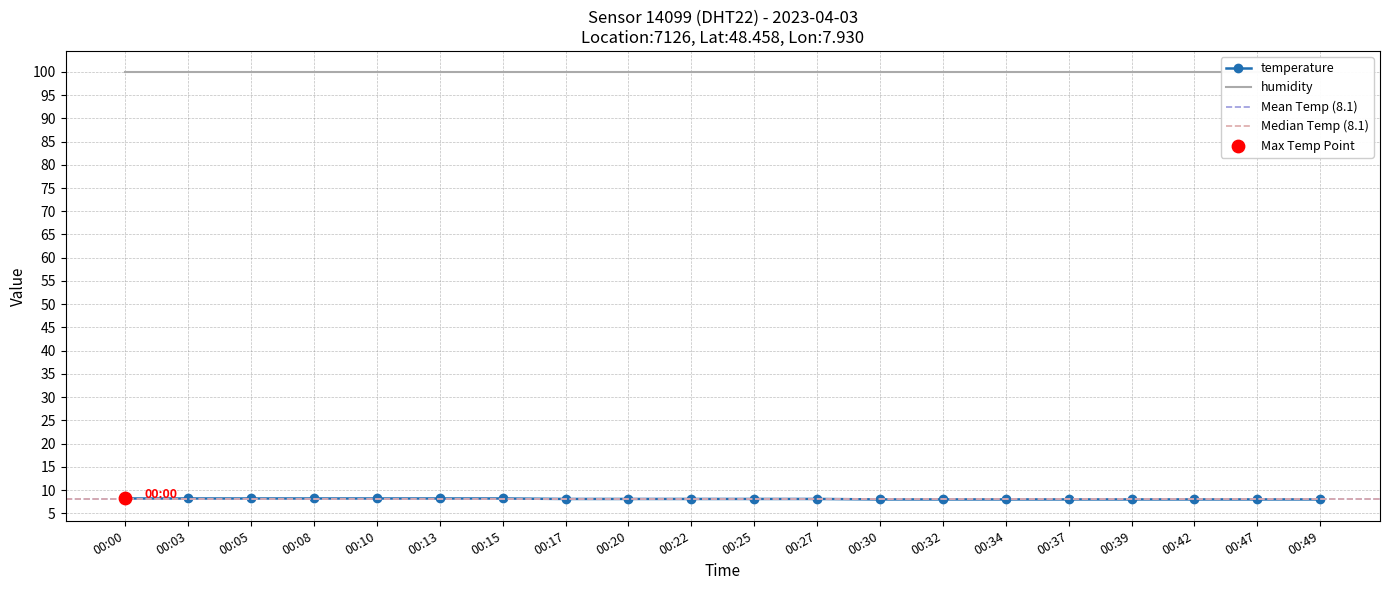

Which has a higher value, 00:00 or 00:25?

00:00